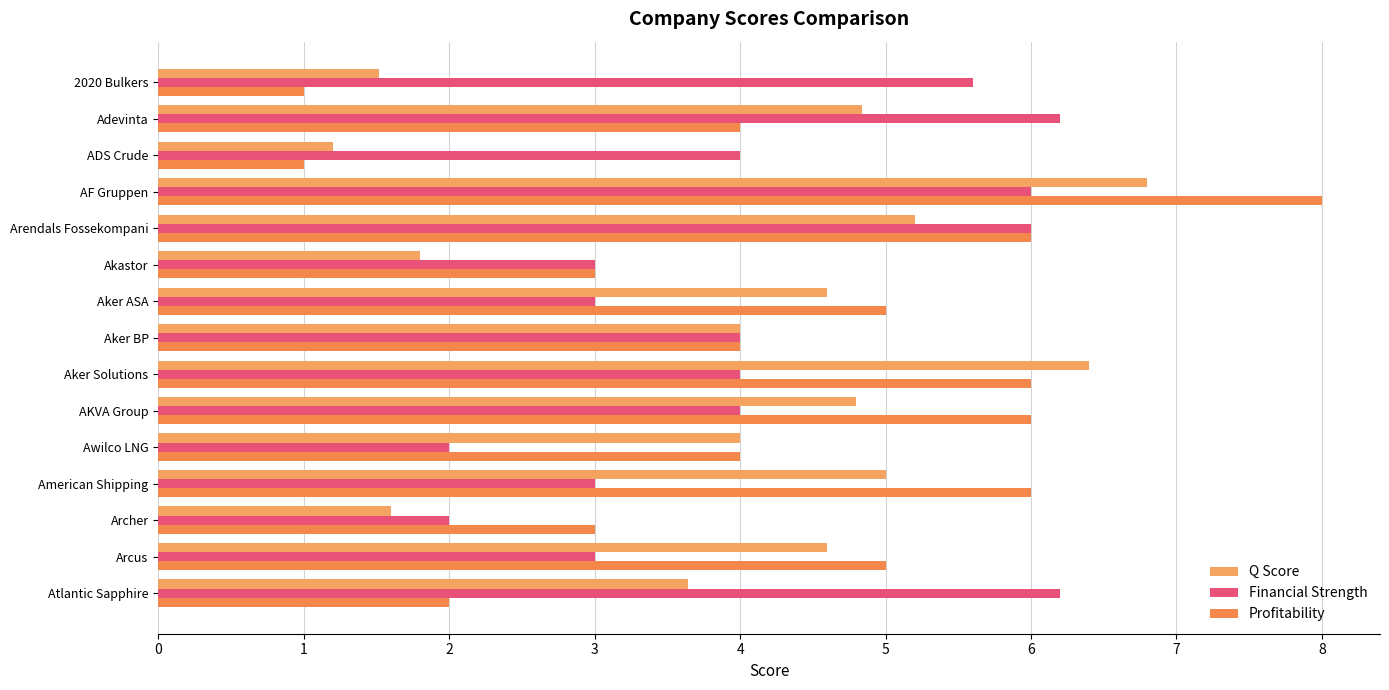

How many distinct data groups are displayed?

3